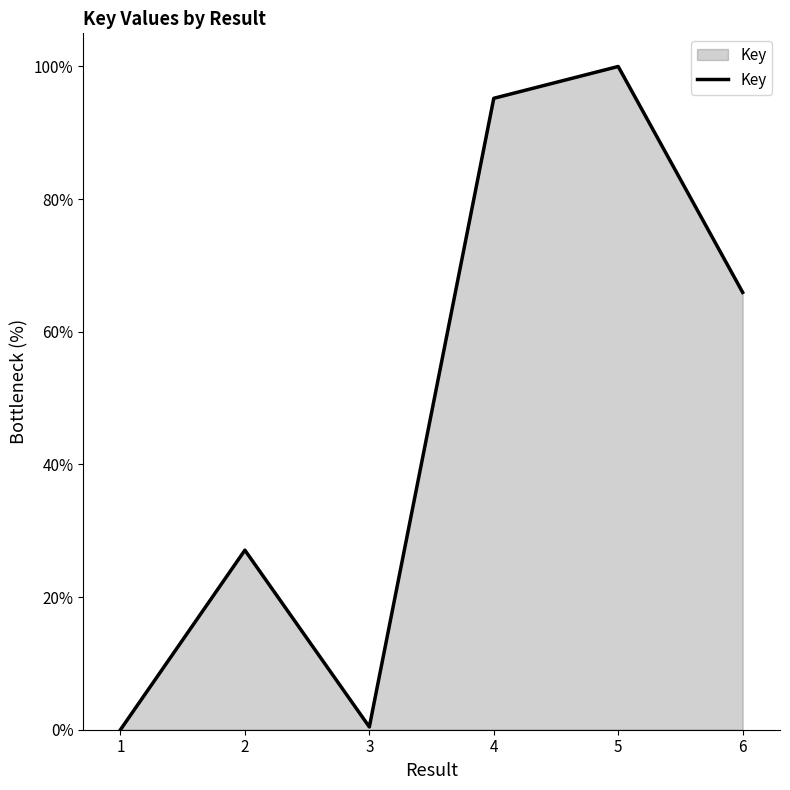

Reading left to right, extract all data points from this chart.

0.0	27.1	0.4	95.2	100.0	65.9